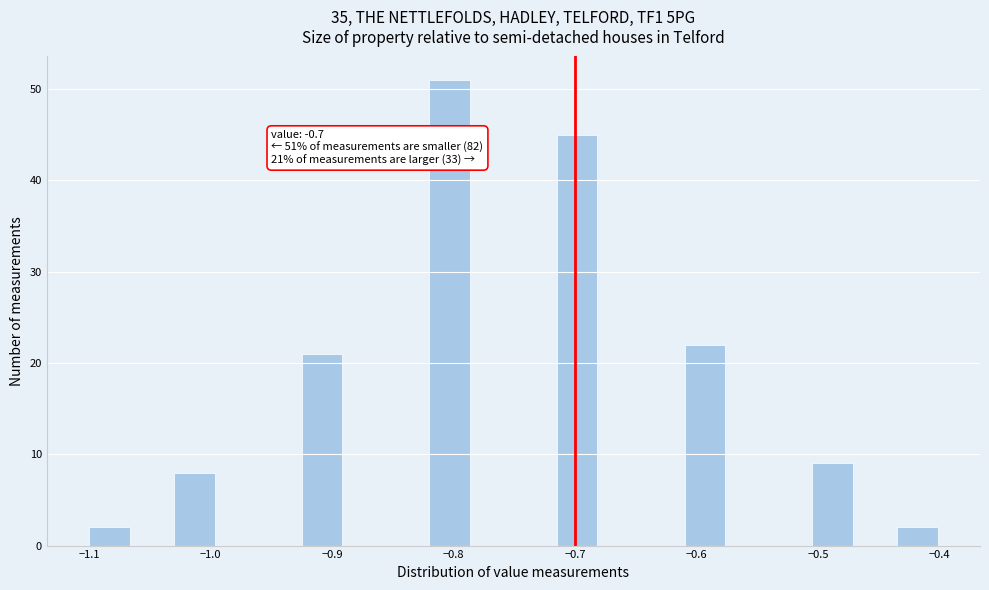

Around what value on the x-axis is the tallest bar? Give the approximate position of its centre, as read against the axis.

-0.80